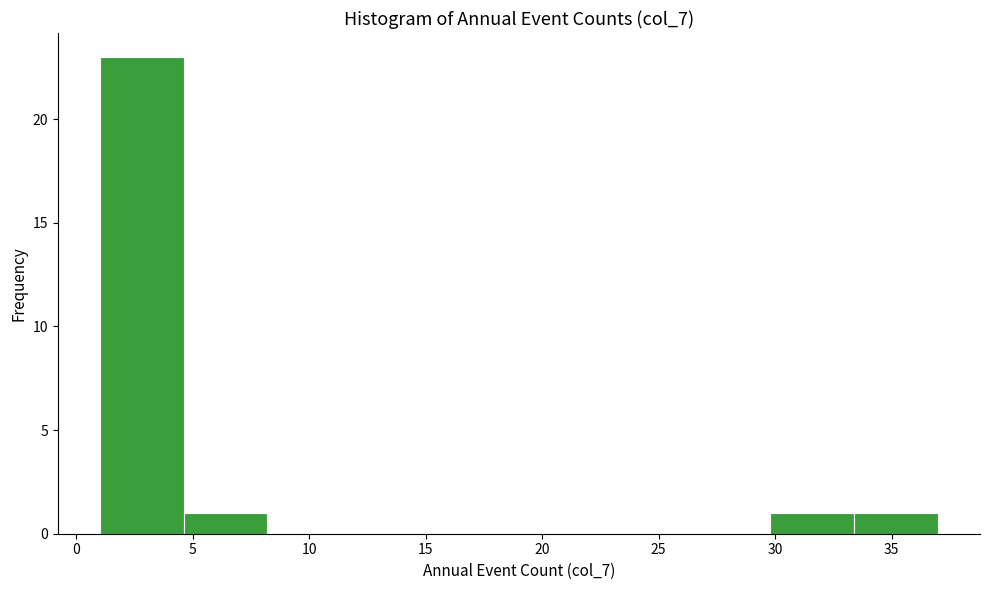

What is the height of the bar covering 29.8 to 33.4 on the x-axis? Neither the bar edges nor the heights are printed on the chart, so give them approximately, as read against the axes.

1